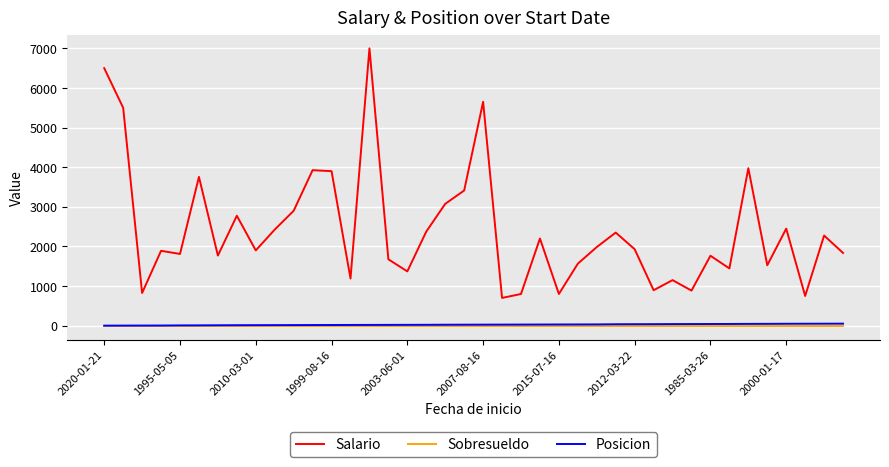

What is the highest value of the Posicion series?

51